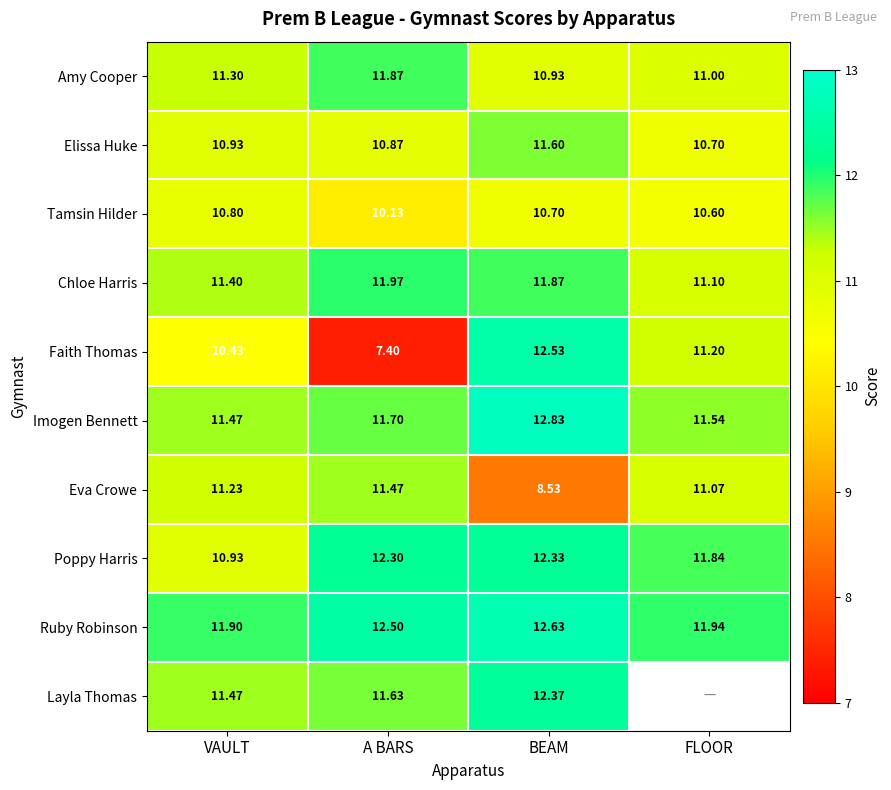

List the labels in order of Tamsin Hilder value, smallest first.

A BARS, FLOOR, BEAM, VAULT